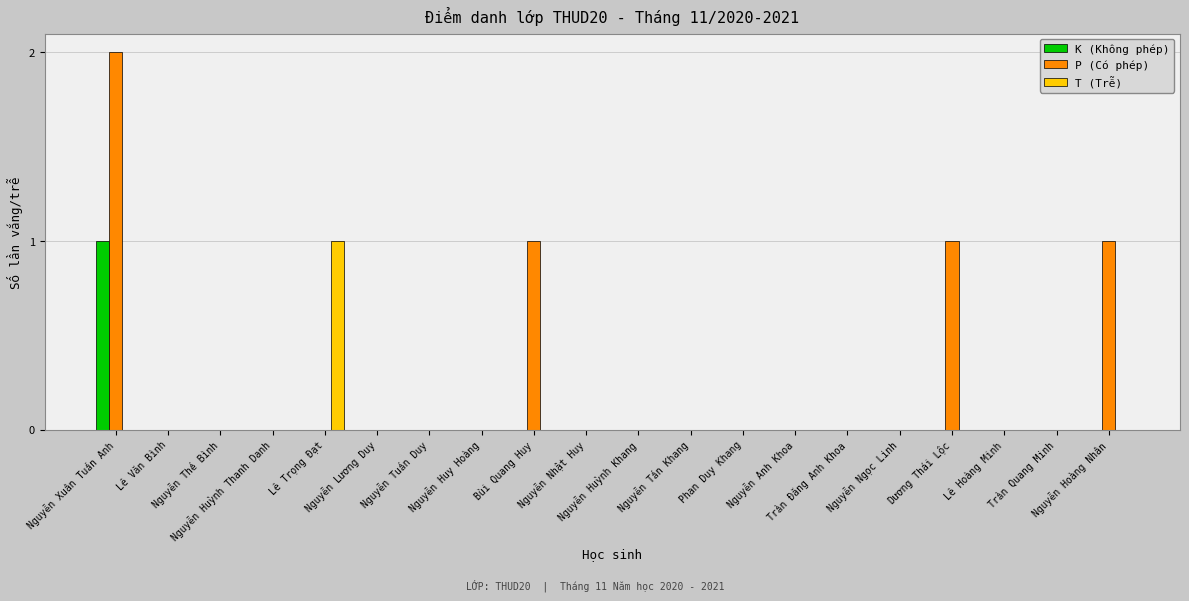

Which series has the largest total across all categories?

P (Có phép)